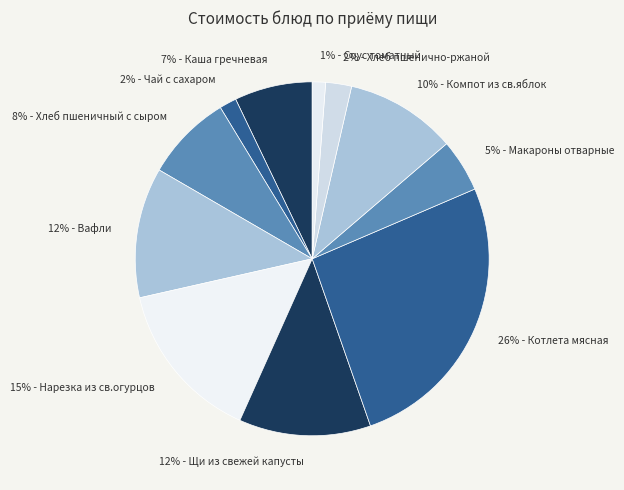

What is the largest slice in the pie chart?

Котлета мясная